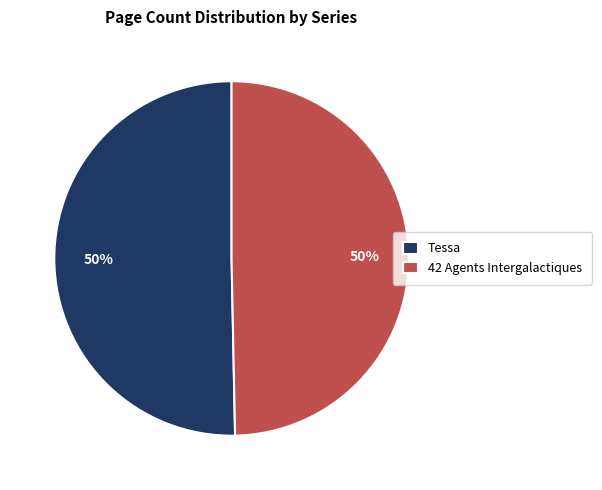

True or false: 42 Agents Intergalactiques accounts for 50% of the total.

True